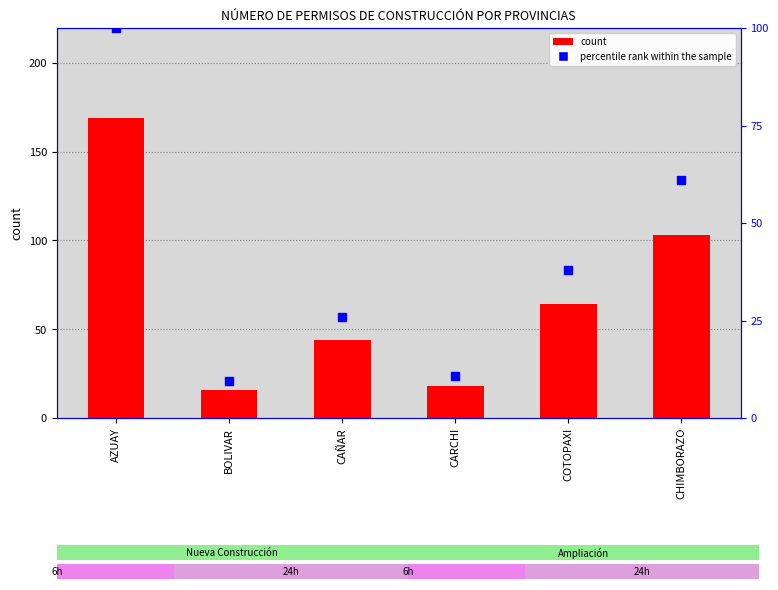

Is the value of Subtotal at CARCHI greater than the value of percentile rank within the sample at BOLIVAR?

Yes